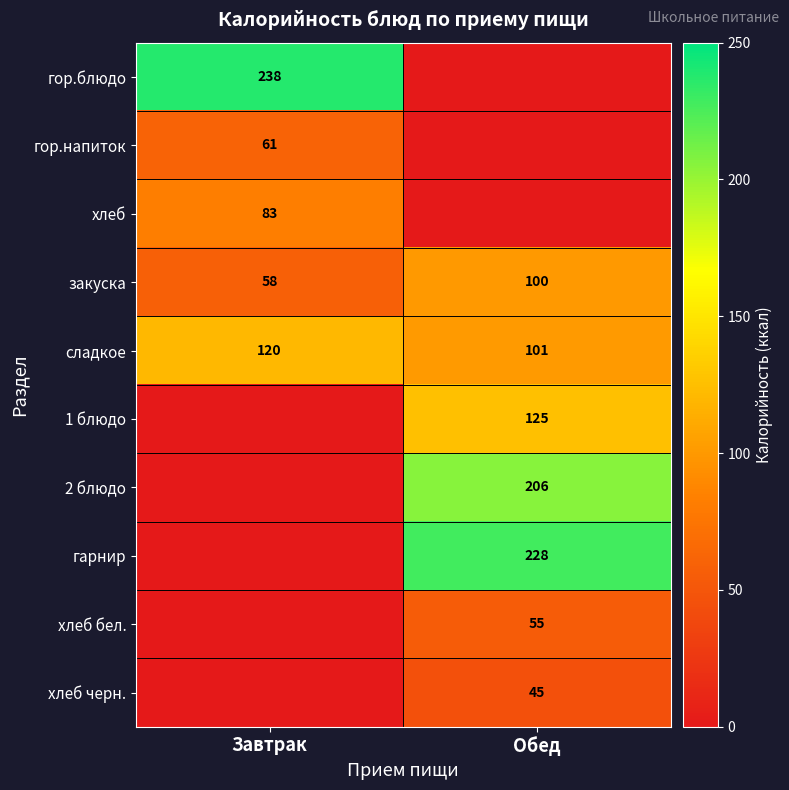

The хлеб черн. series shows 45 at Обед. True or false?

True